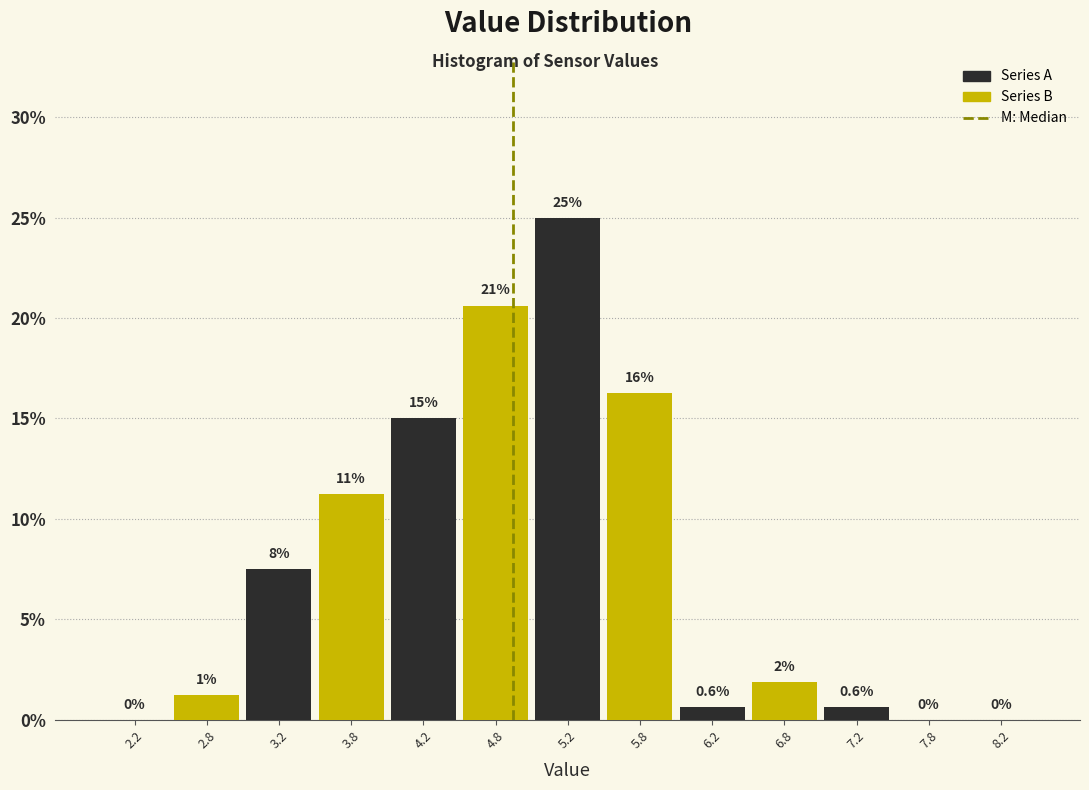

Over which range of the x-axis is the bar tallest?

5.0 to 5.5